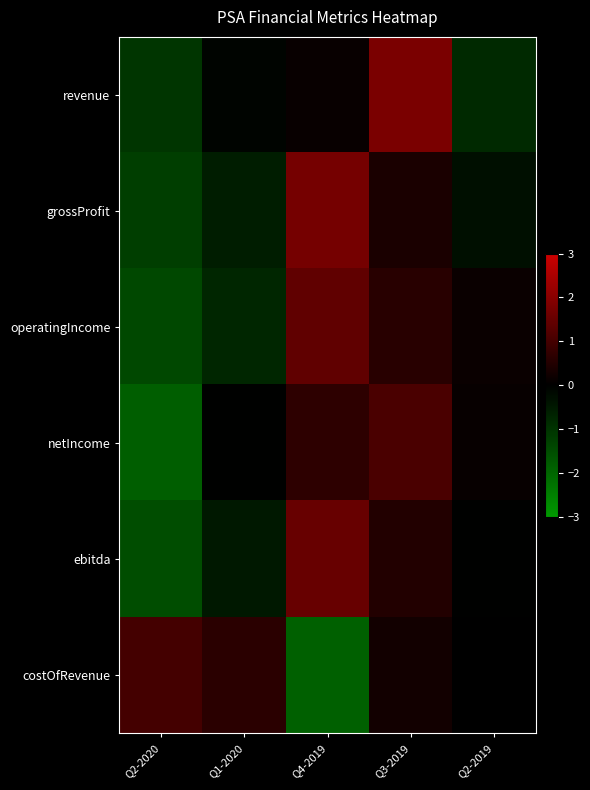

How many categories are shown in the chart?

5